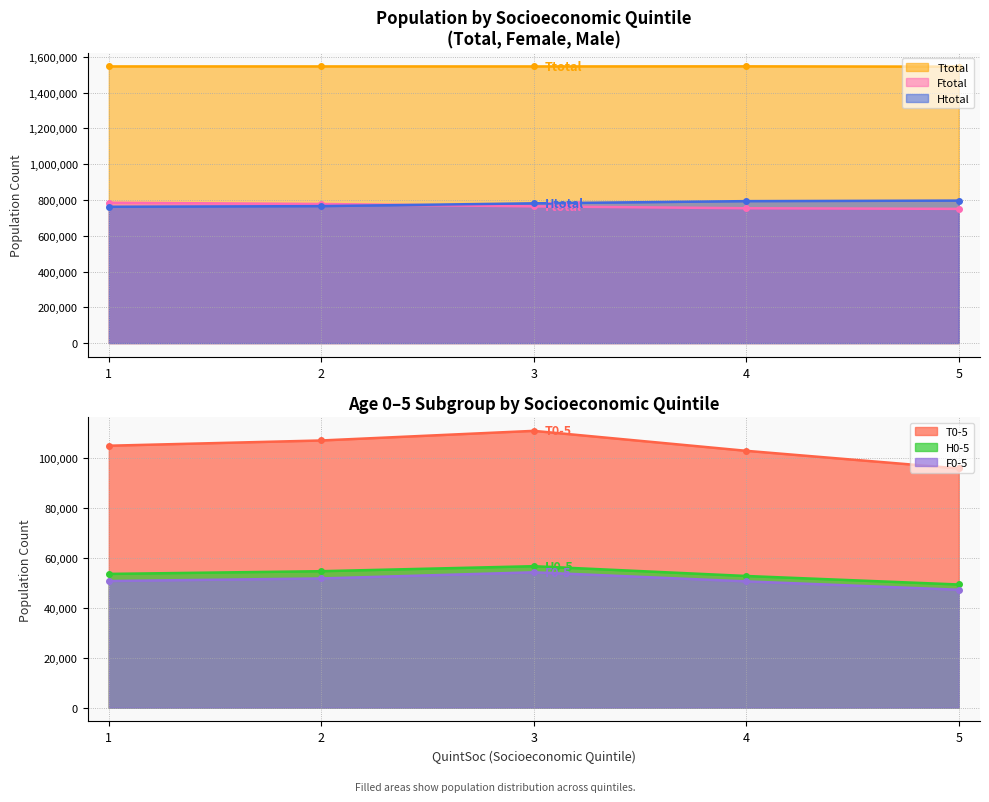

Does the chart have visible grid lines?

Yes